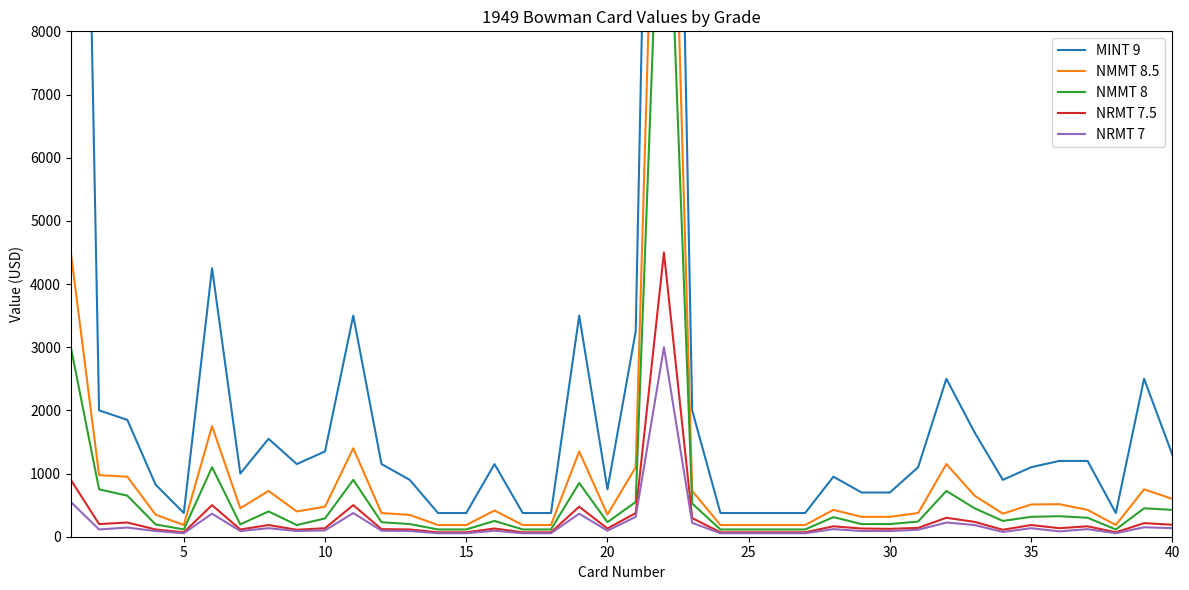

In NMMT 8.5, how many points are lower than both neighbors (excluding endpoints)?

6